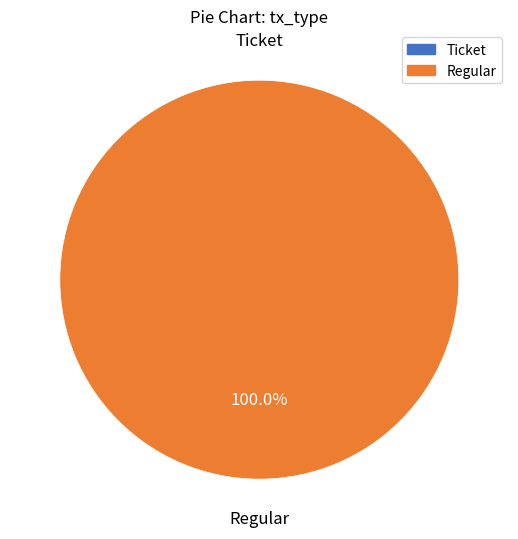

Does Ticket account for over 50% of the chart?

No